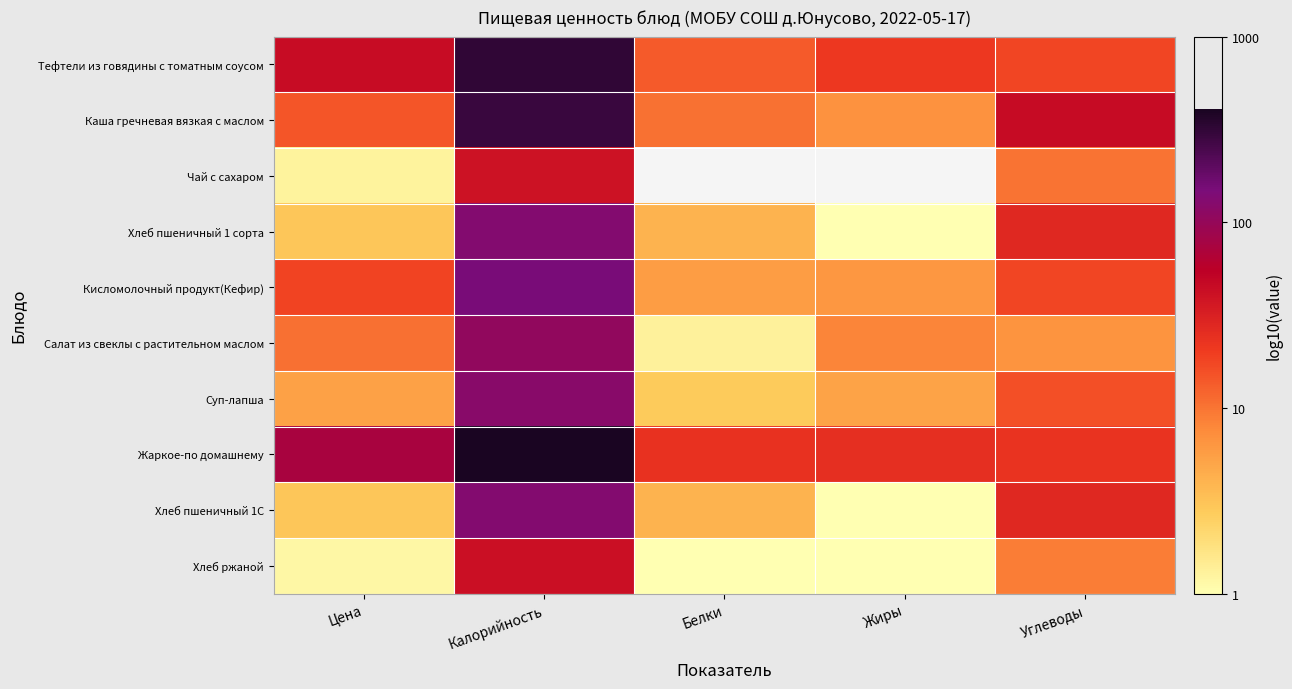

At which label does Каша гречневая вязкая с маслом first exceed 1?

Цена